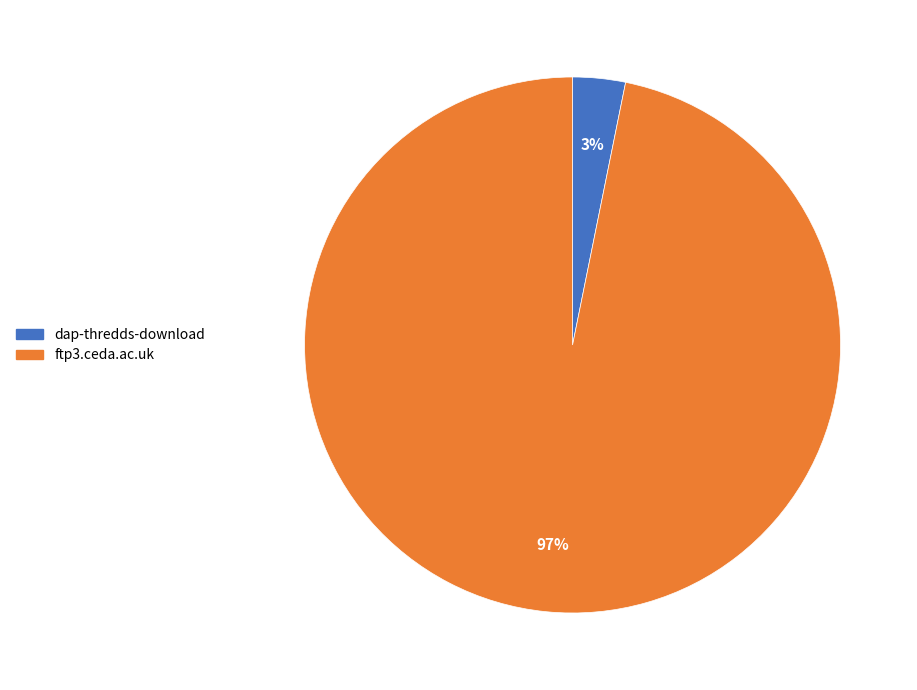

Between dap-thredds-download and ftp3.ceda.ac.uk, which is larger?

ftp3.ceda.ac.uk